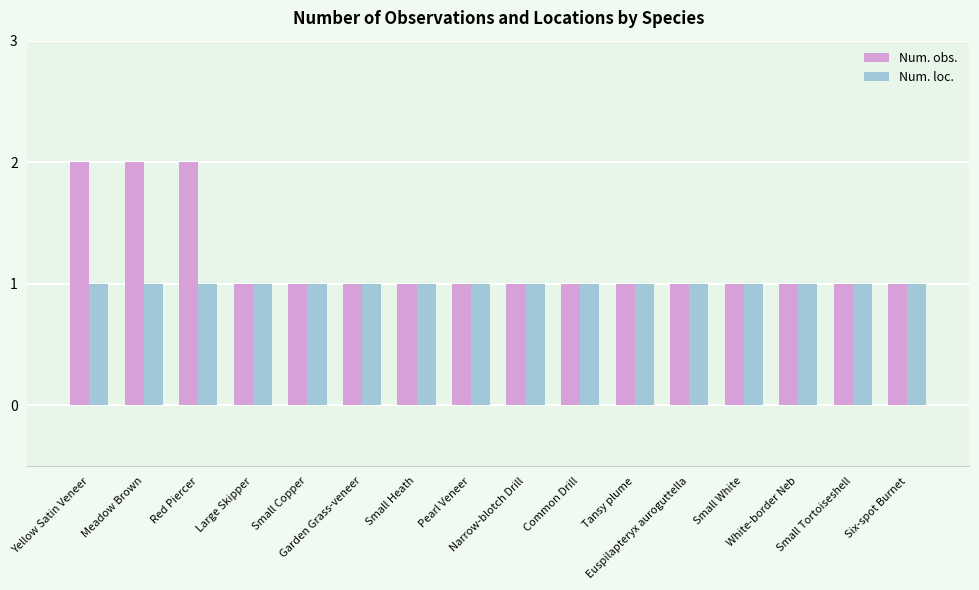

Reading left to right, list all the values displayed in this chart.

Num. obs.: Yellow Satin Veneer=2	Meadow Brown=2	Red Piercer=2	Large Skipper=1	Small Copper=1	Garden Grass-veneer=1	Small Heath=1	Pearl Veneer=1	Narrow-blotch Drill=1	Common Drill=1	Tansy plume=1	Euspilapteryx auroguttella=1	Small White=1	White-border Neb=1	Small Tortoiseshell=1	Six-spot Burnet=1
Num. loc.: Yellow Satin Veneer=1	Meadow Brown=1	Red Piercer=1	Large Skipper=1	Small Copper=1	Garden Grass-veneer=1	Small Heath=1	Pearl Veneer=1	Narrow-blotch Drill=1	Common Drill=1	Tansy plume=1	Euspilapteryx auroguttella=1	Small White=1	White-border Neb=1	Small Tortoiseshell=1	Six-spot Burnet=1